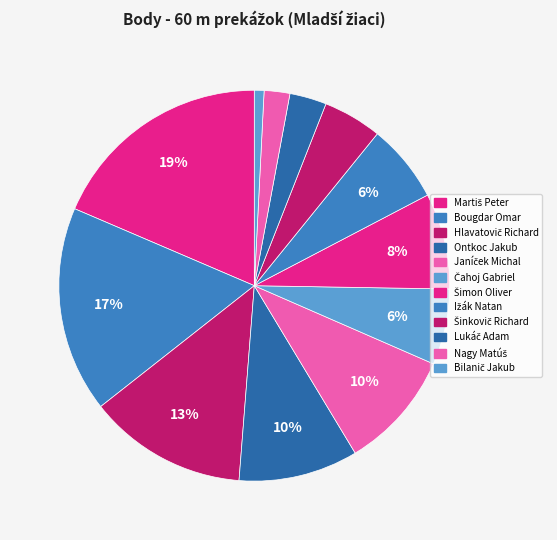

To the nearest percent, what is the combined percentage of Ontkoc Jakub and Bilanič Jakub?

11%